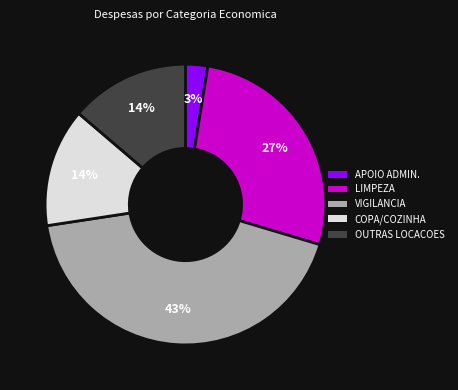

To the nearest percent, what is the average slice percentage?

20%